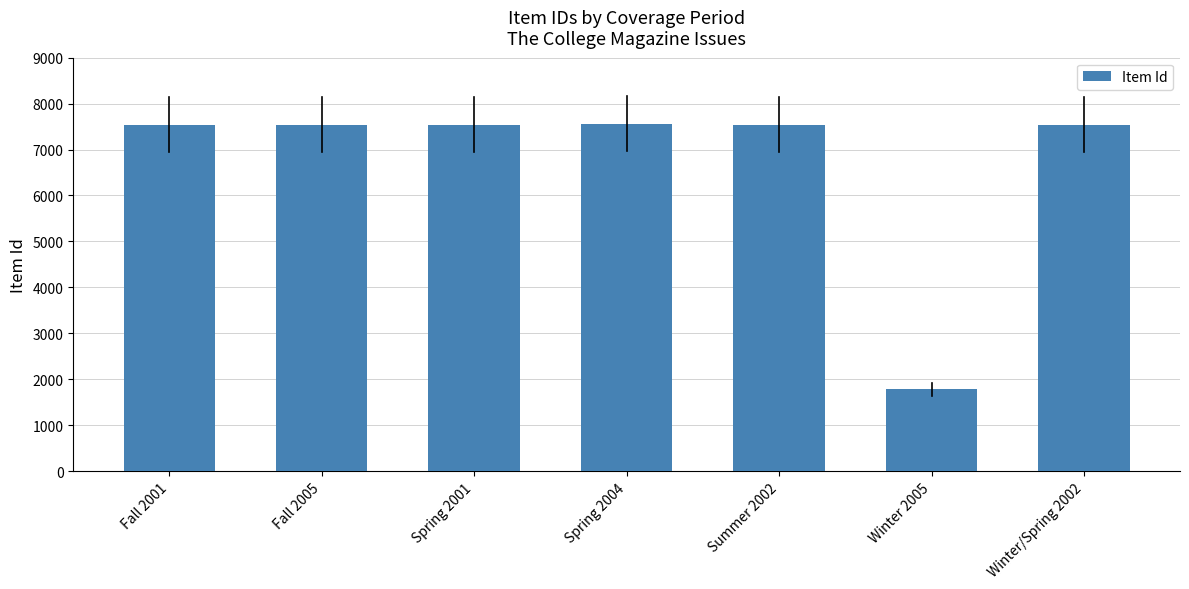

Which label corresponds to the smallest value in the chart?

Winter 2005